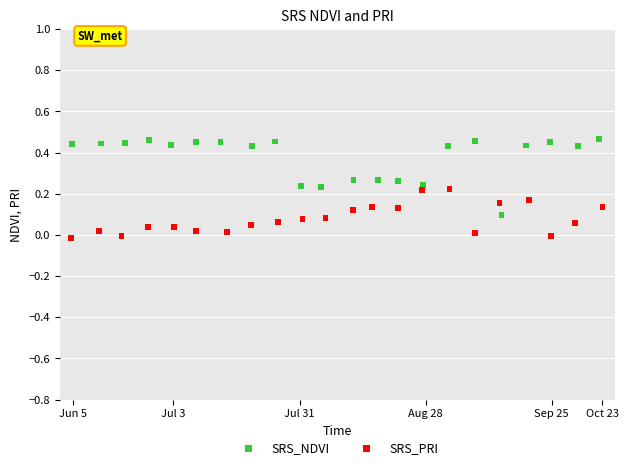

What are all the series names shown in the legend?

SRS_NDVI, SRS_PRI